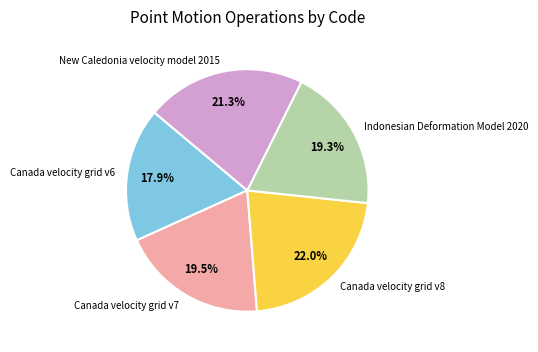

What is the largest slice in the pie chart?

Canada velocity grid v8